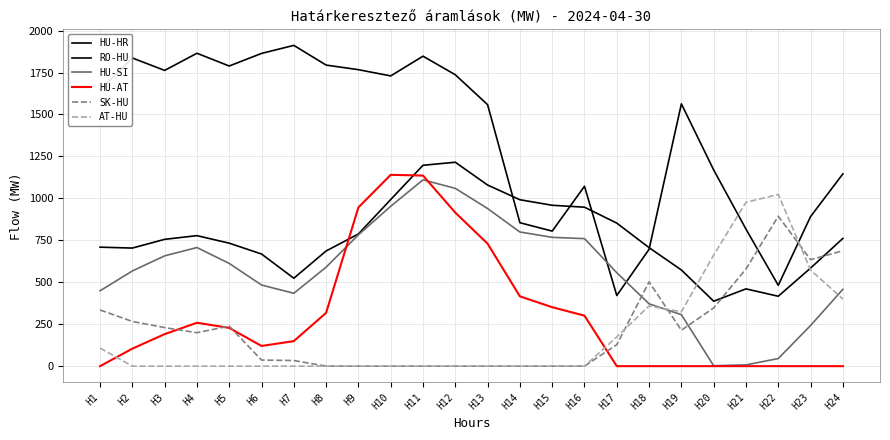

How many lines are shown in the chart?

6